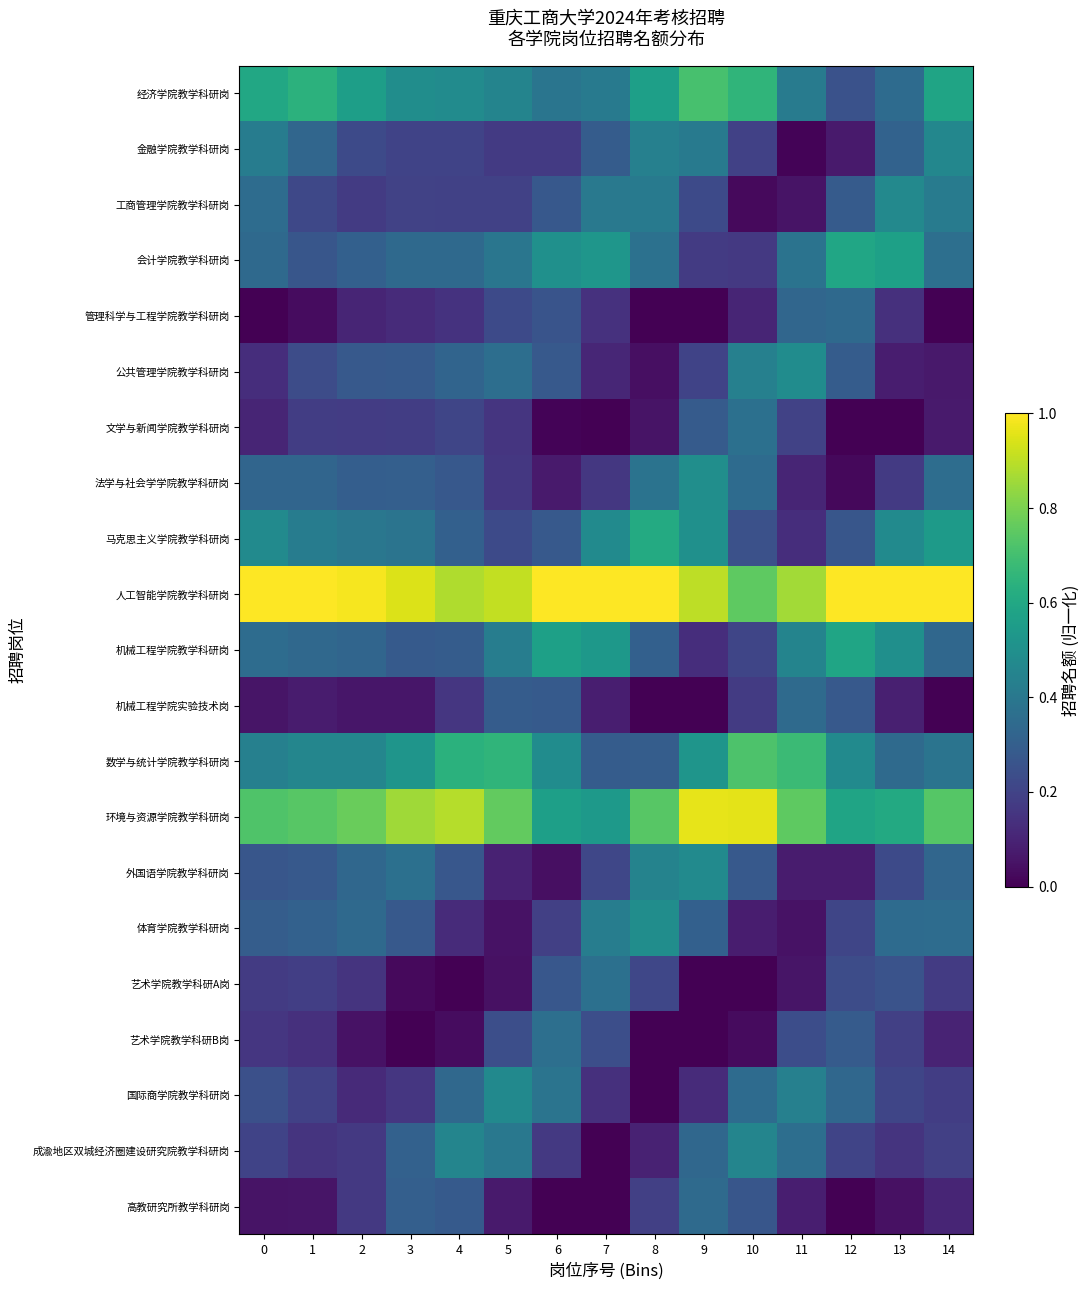

Which has a higher value, 7 or 2?

2